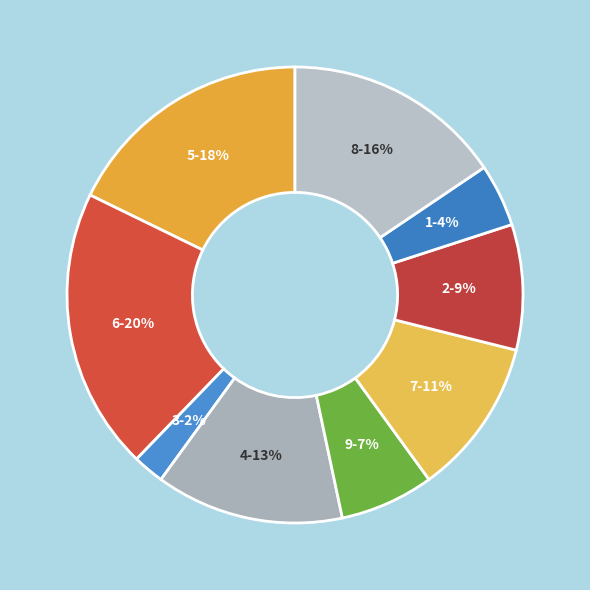

What is the smallest slice in the pie chart?

3